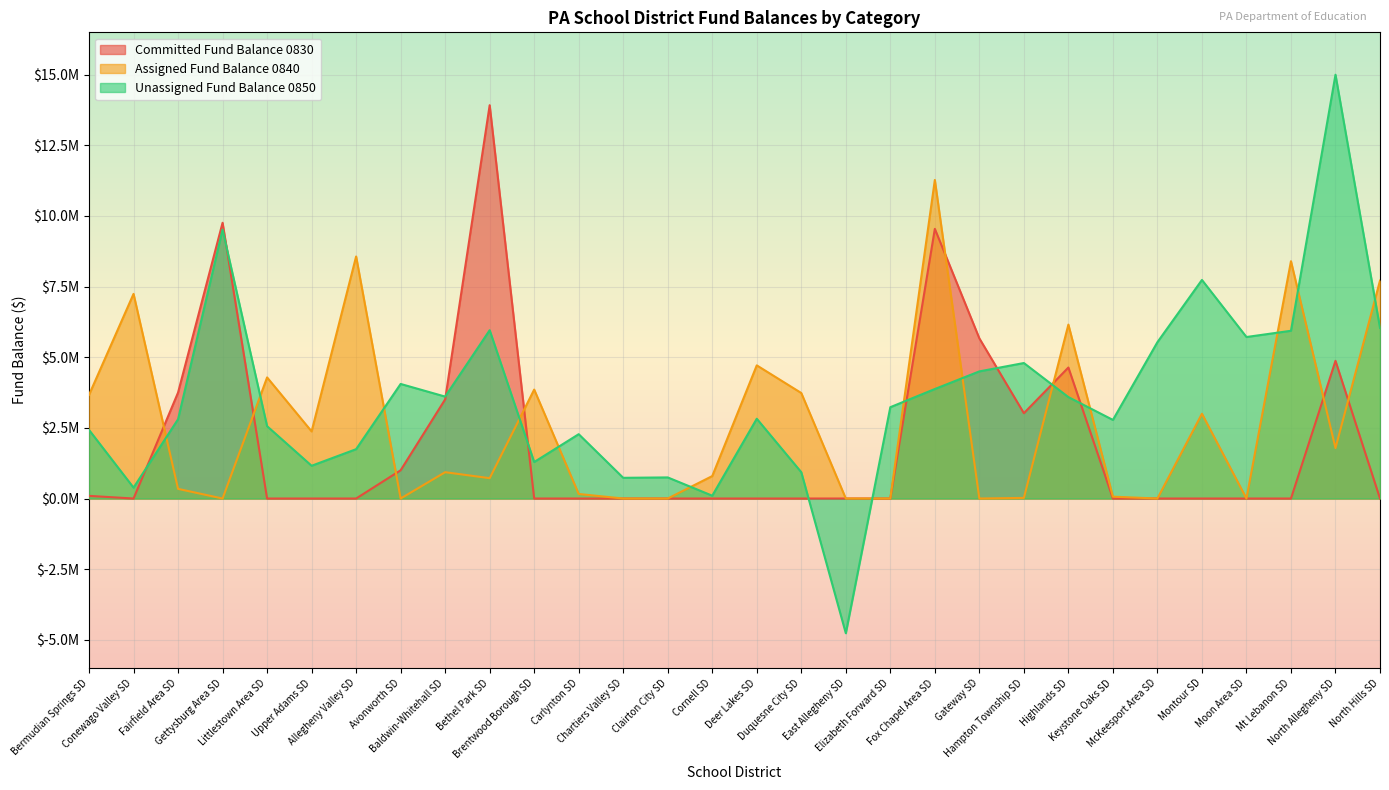

True or false: Committed Fund Balance 0830 and Assigned Fund Balance 0840 intersect in this chart.

True